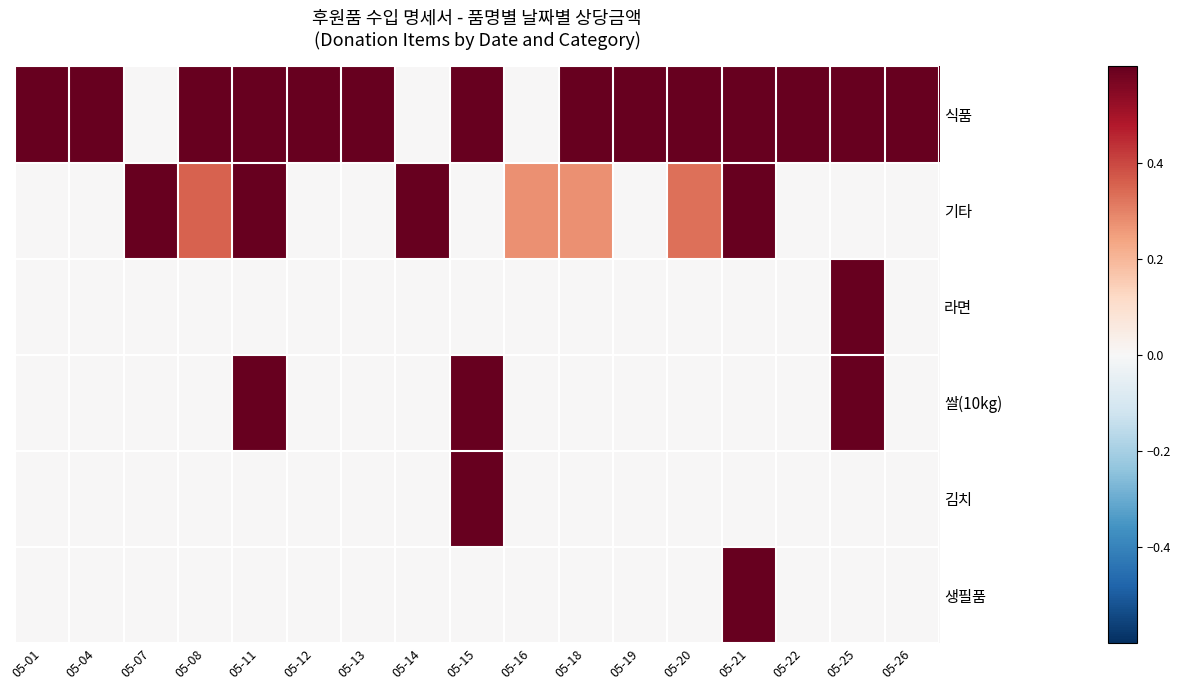

Rank the series at 05-21 from lowest to highest value.

라면, 쌀(10kg), 김치, 식품, 기타, 생필품